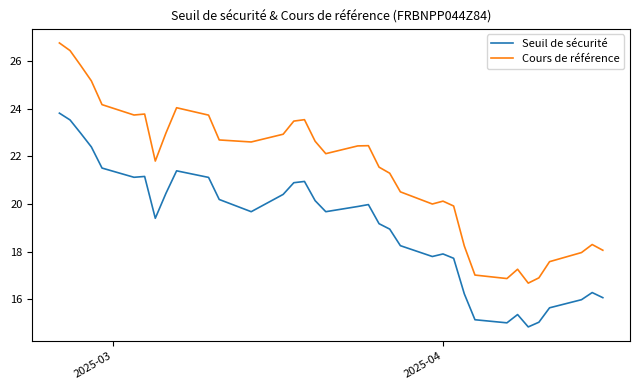

In Cours de référence, how many points are higher than both neighbors (excluding endpoints)?

7